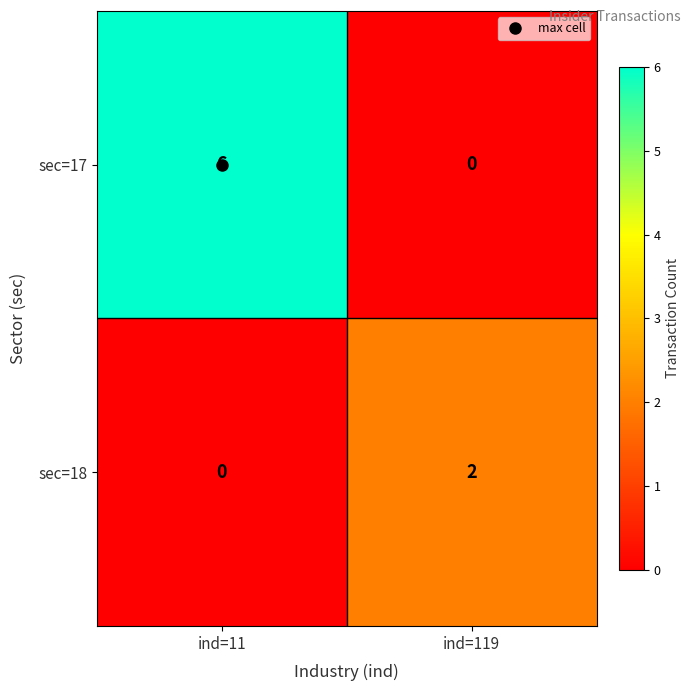

How many data points in sec=18 are less than 2?

1